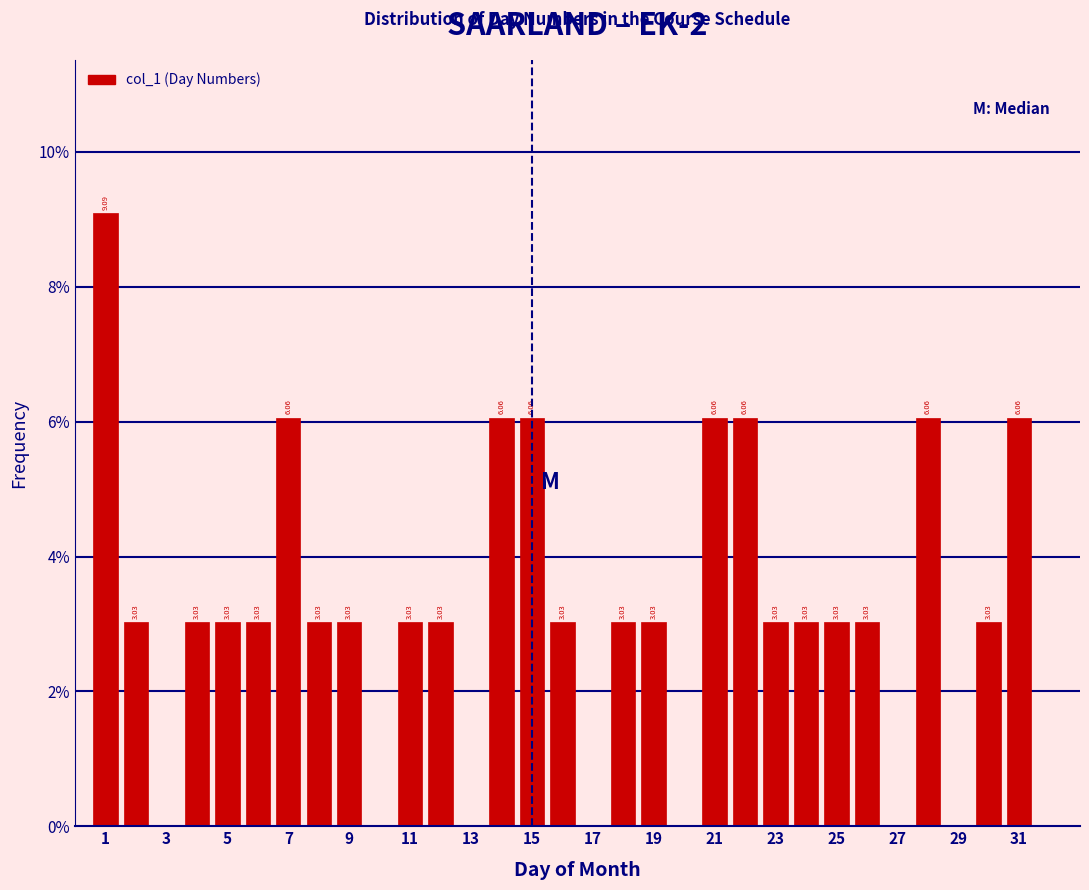

Which range on the x-axis has the tallest bar?

0.5 to 1.5